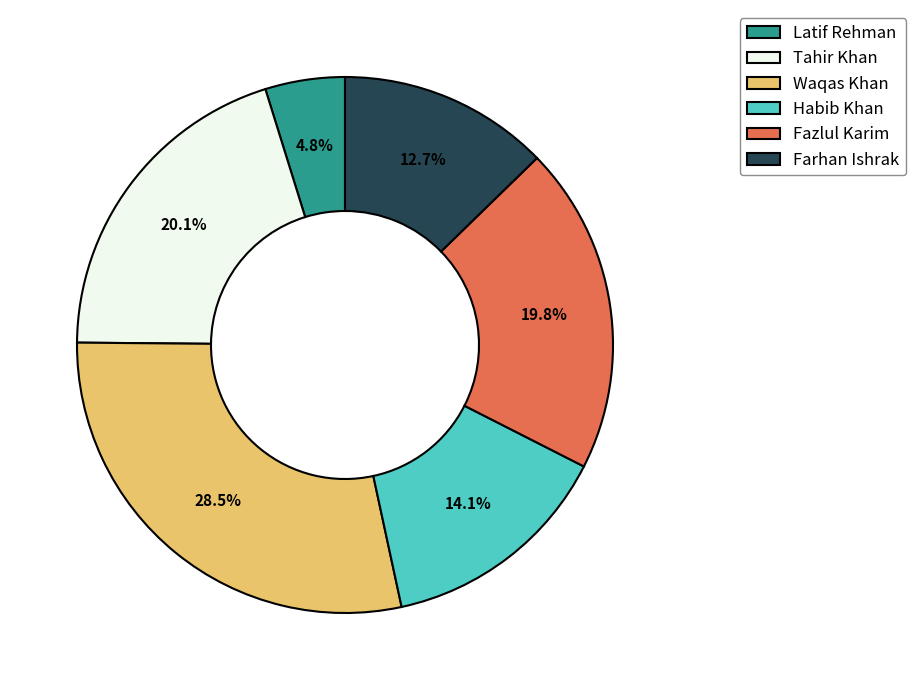

To the nearest percent, what portion does Tahir Khan represent?

20%